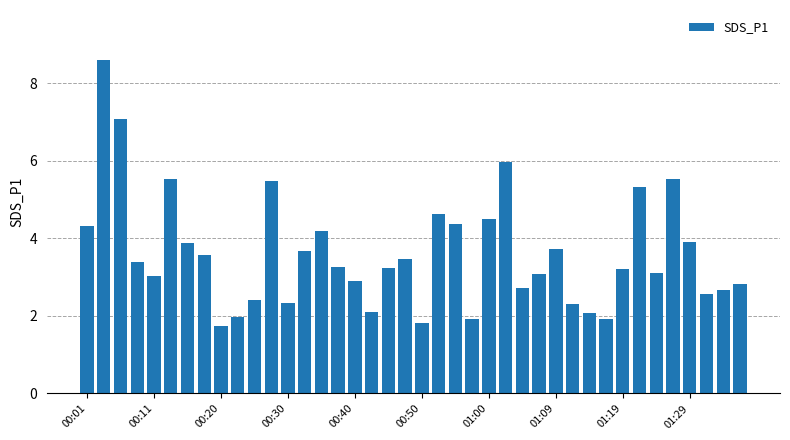

What is the value of the 8th bar from the left?

3.6